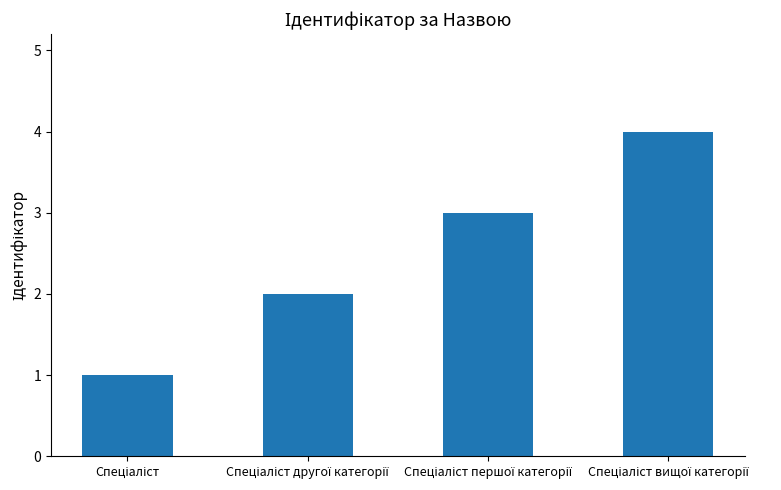

What is the value of the 2nd bar from the left?

2